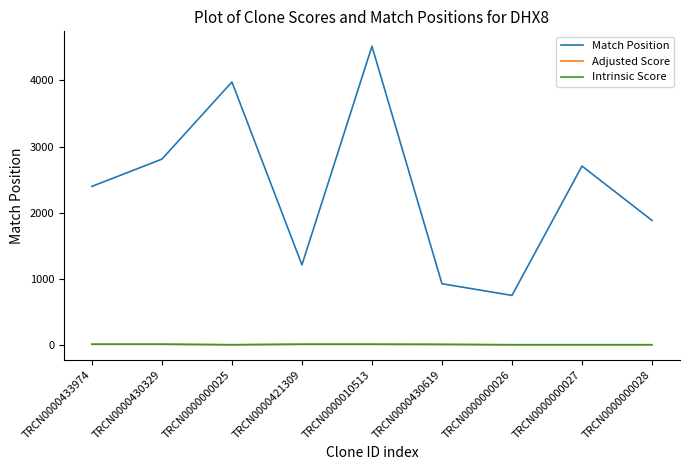

Which series has the largest range (max minus min)?

Match Position